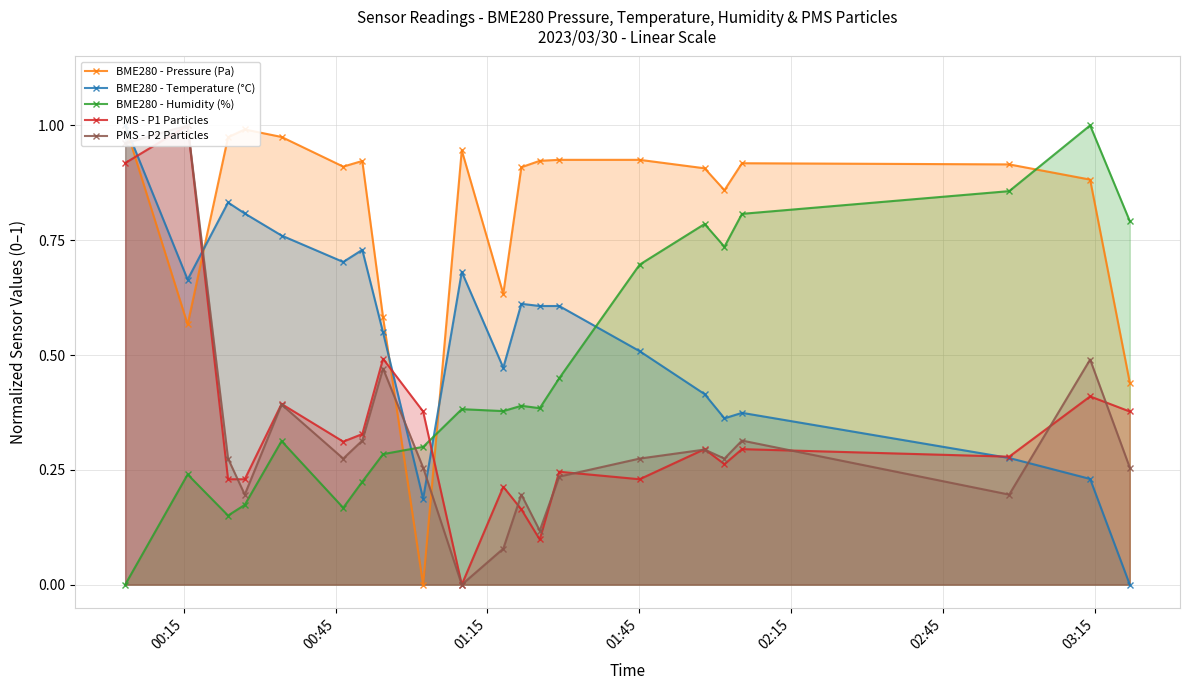

True or false: BME280 - Humidity (%) has more than 2 interior local peaks.

True